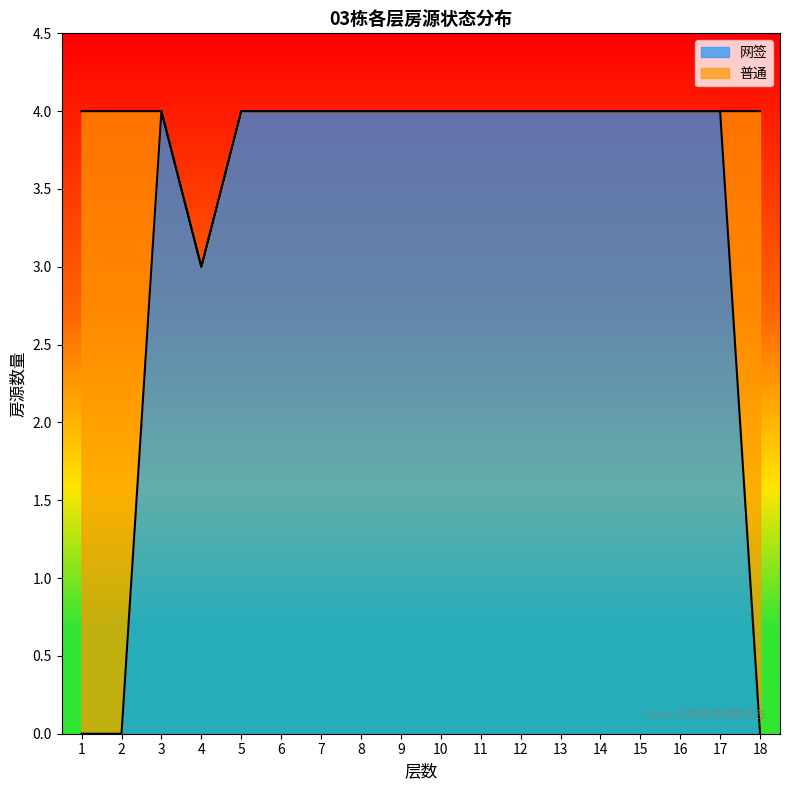

Reading right to left, extract all data points from this chart.

0	4	4	4	4	4	4	4	4	4	4	4	4	4	3	4	0	0